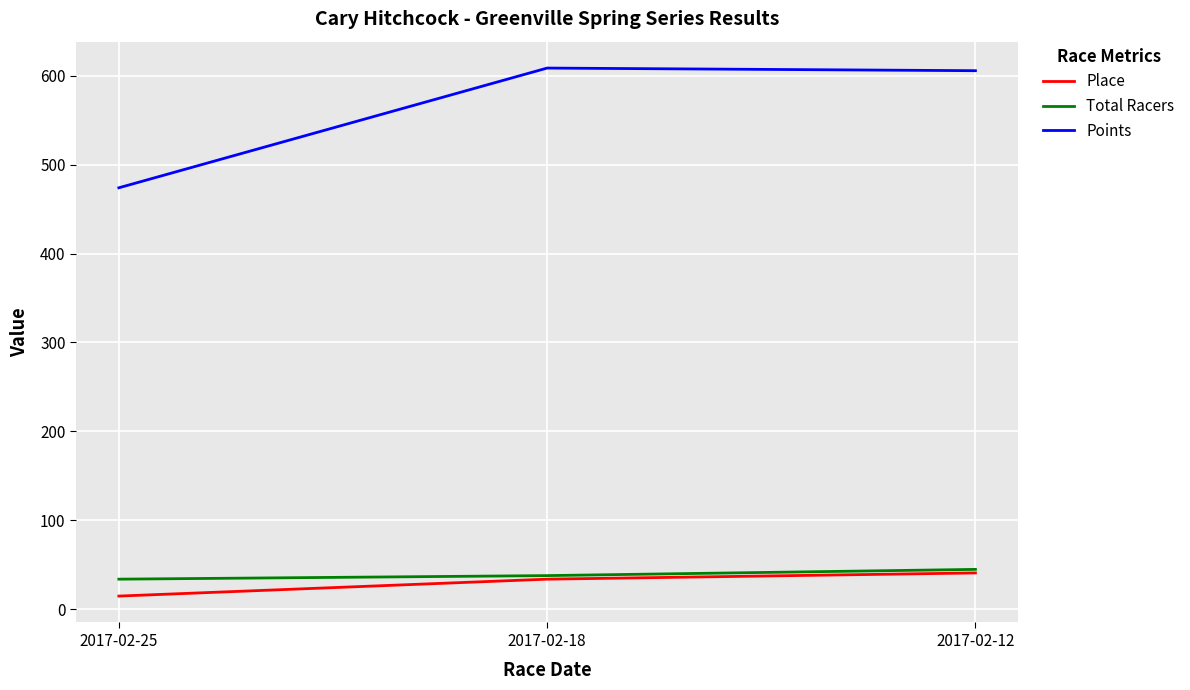

How many categories are shown in the chart?

3